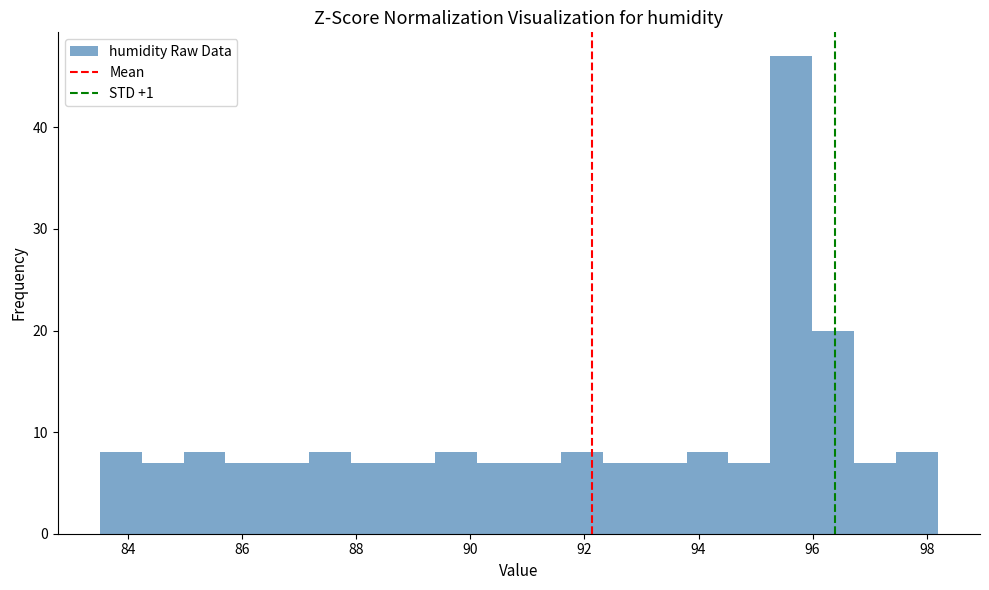

Read against the x-axis, roughly where is the centre of the tallest bar?

95.6